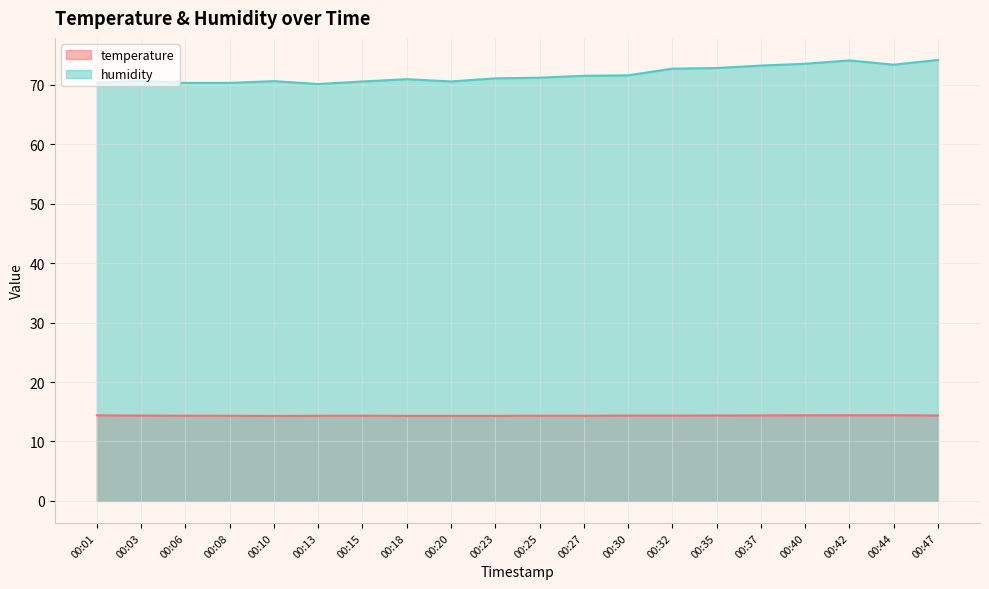

What is the total value across all series at 00:15?

84.9